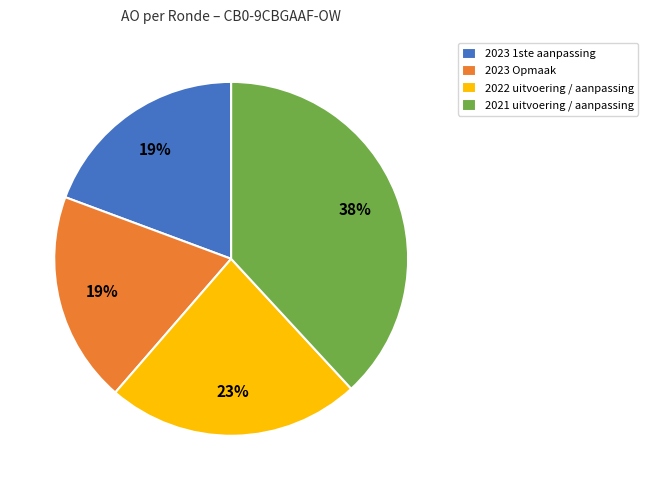

True or false: 2023 Opmaak accounts for 27% of the total.

False